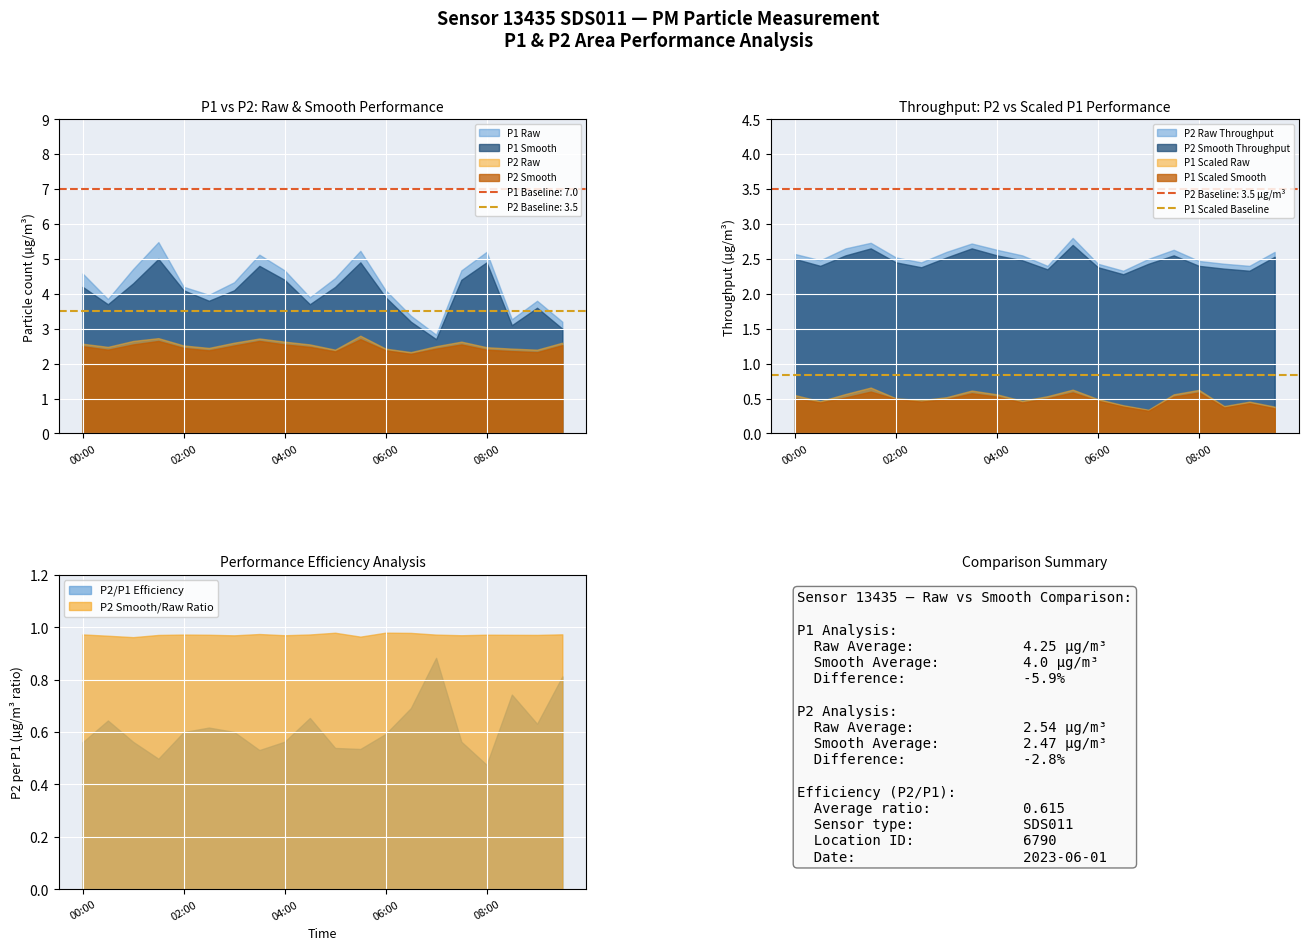

Read the P2 value at 04:30.

2.5